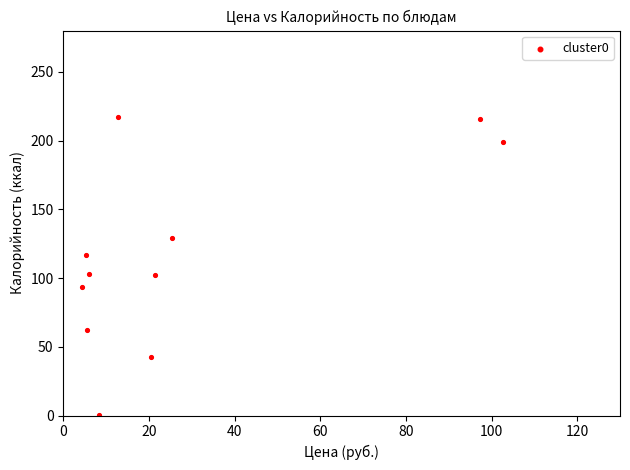

What is the range of Y values (max minus min)?

216.3